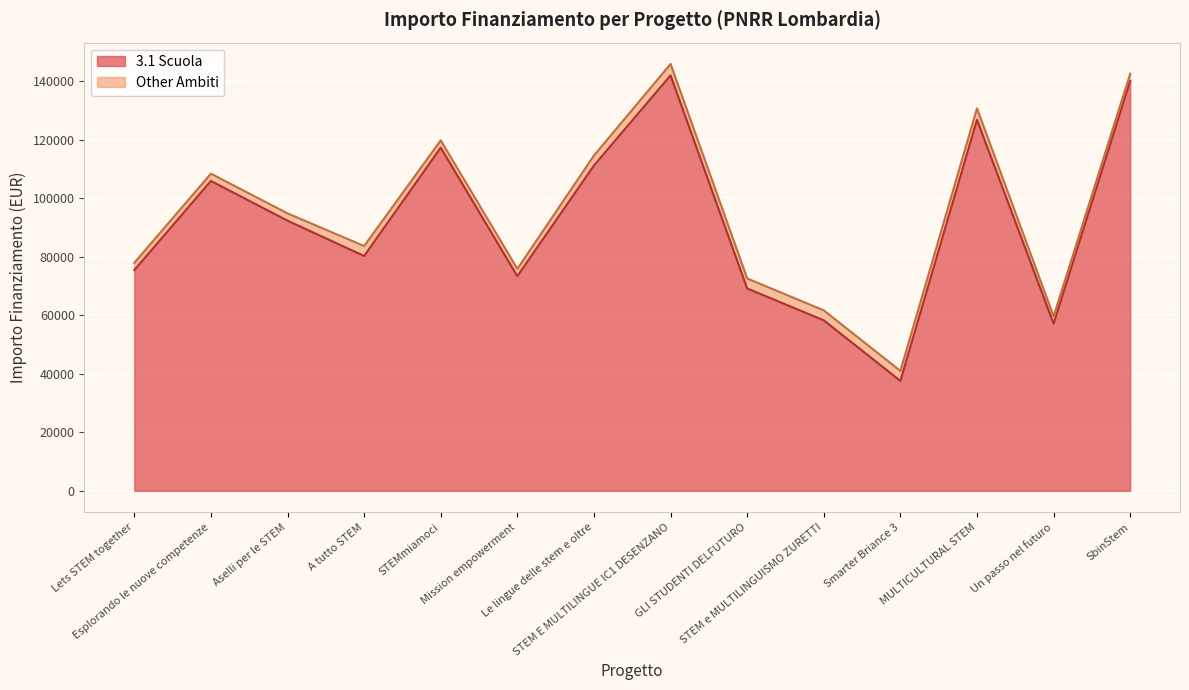

Which label corresponds to the largest value in the chart?

STEM E MULTILINGUE IC1 DESENZANO